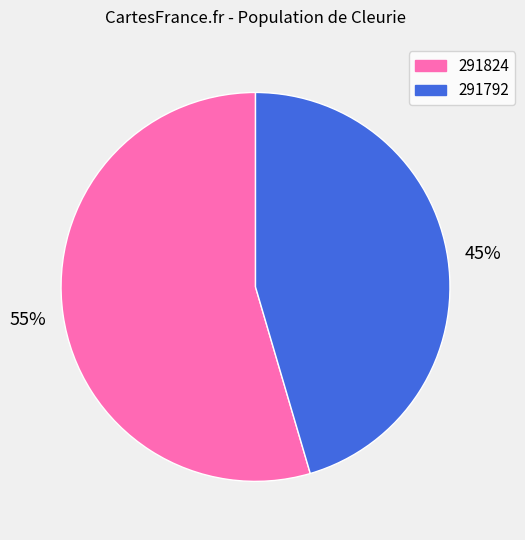

The 291792 slice represents 45% of the pie. True or false?

True